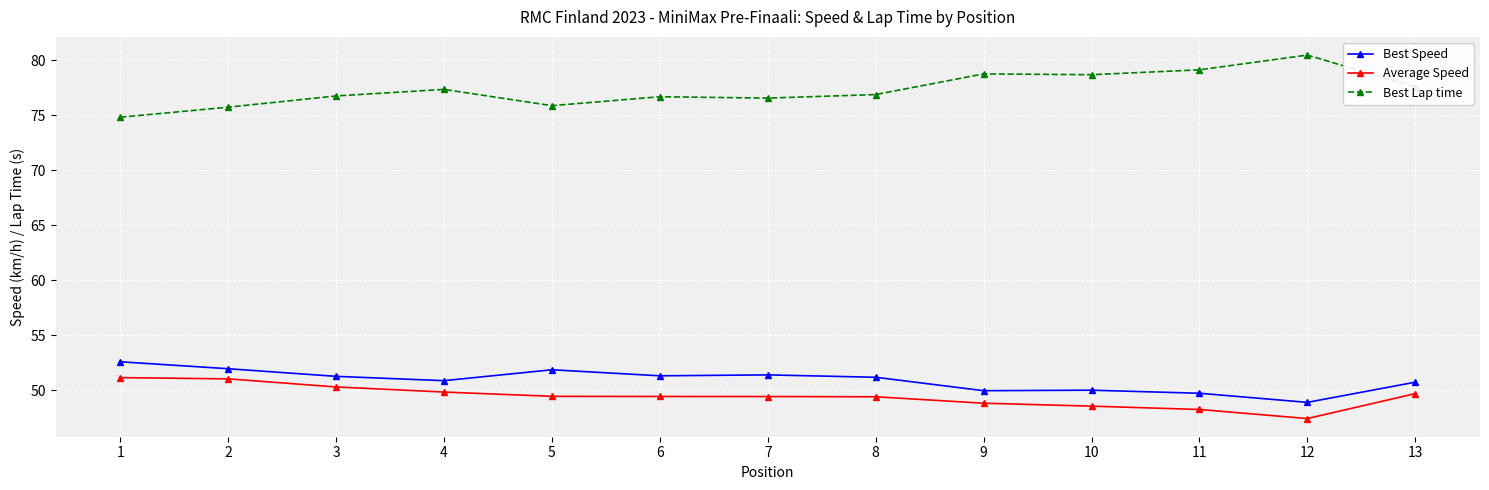

Which category has the lowest value in the Average Speed series?

12